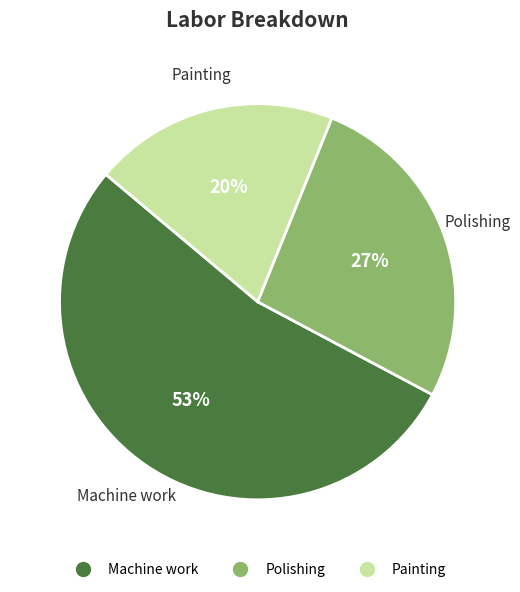

To the nearest percent, what is the combined percentage of Polishing and Painting?

47%